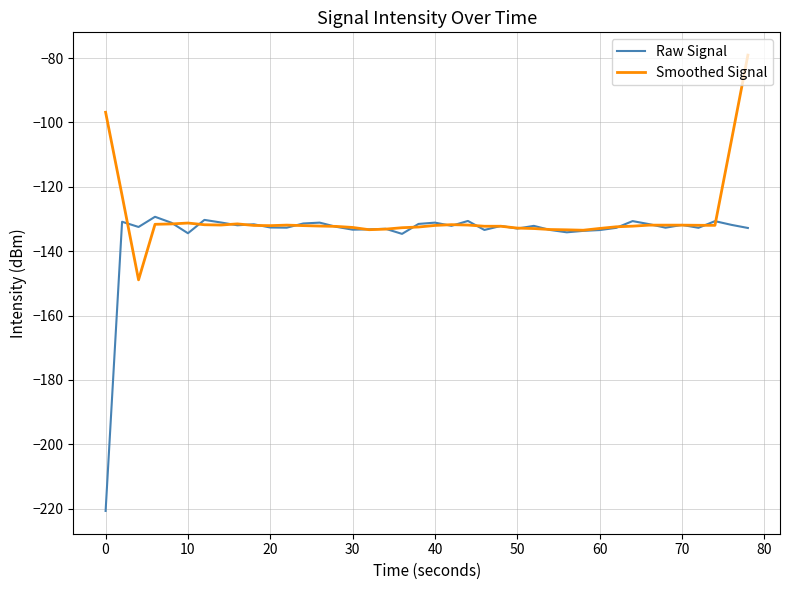

List the series in order of their peak value, lowest first.

Raw Signal, Smoothed Signal